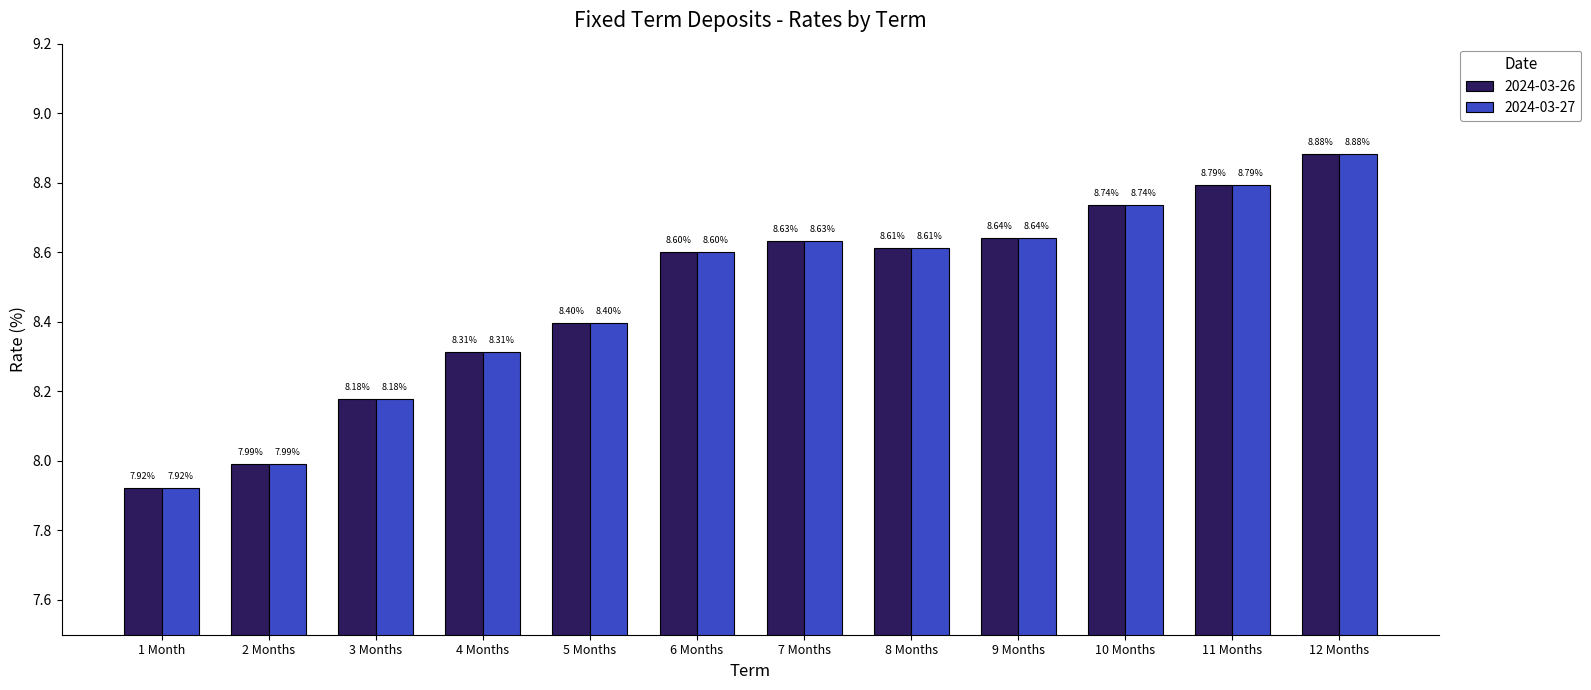

Which label corresponds to the smallest value in the chart?

1 Month